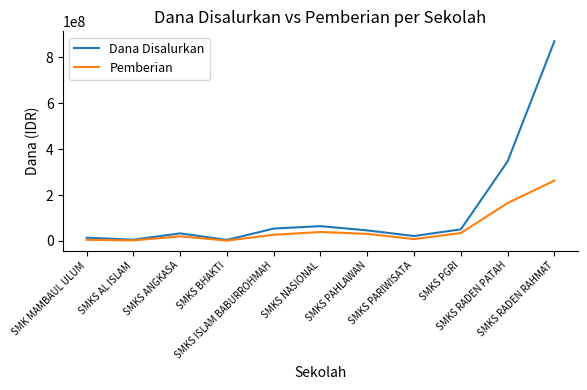

At which category is the sum across all series the highest?

SMKS RADEN RAHMAT